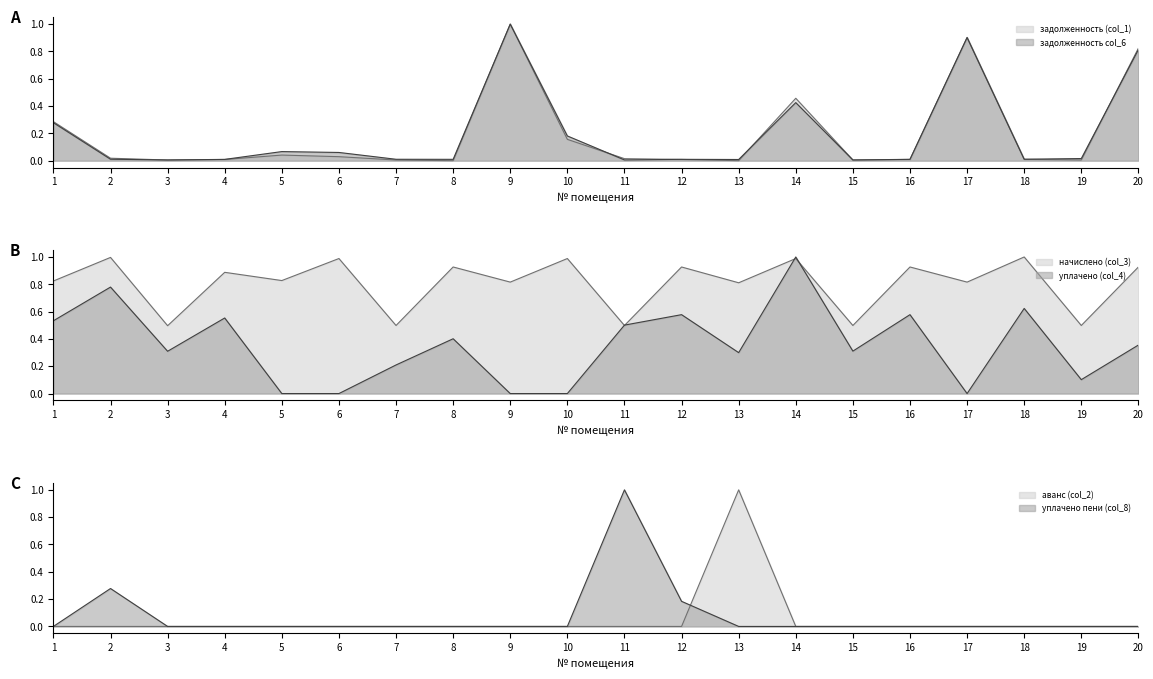

Which series ends up on top after the final intersection of задолженность (col_1) and уплачено пени (col_8)?

уплачено пени (col_8)